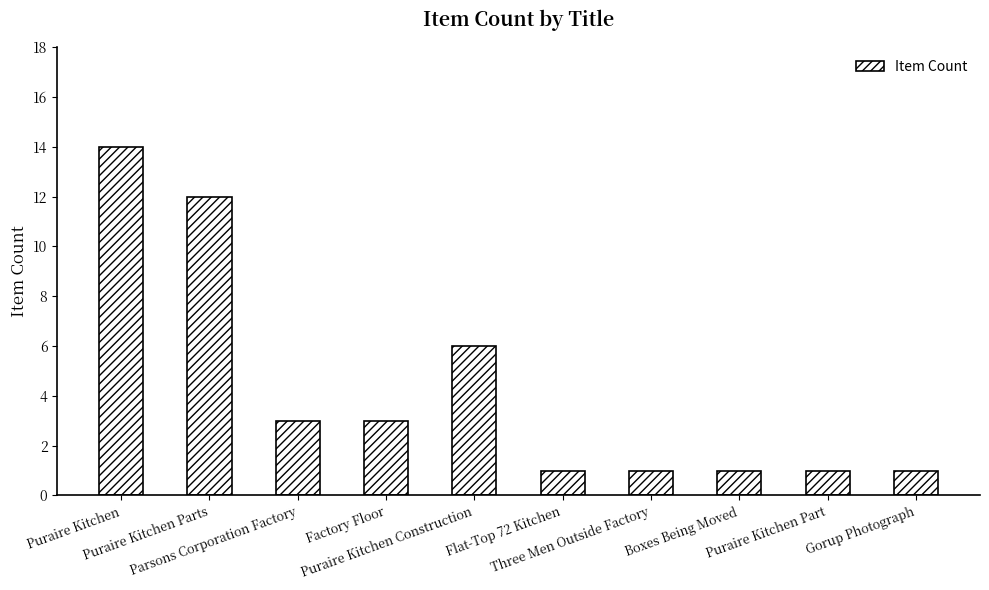

What is the value of the 6th bar from the left?

1